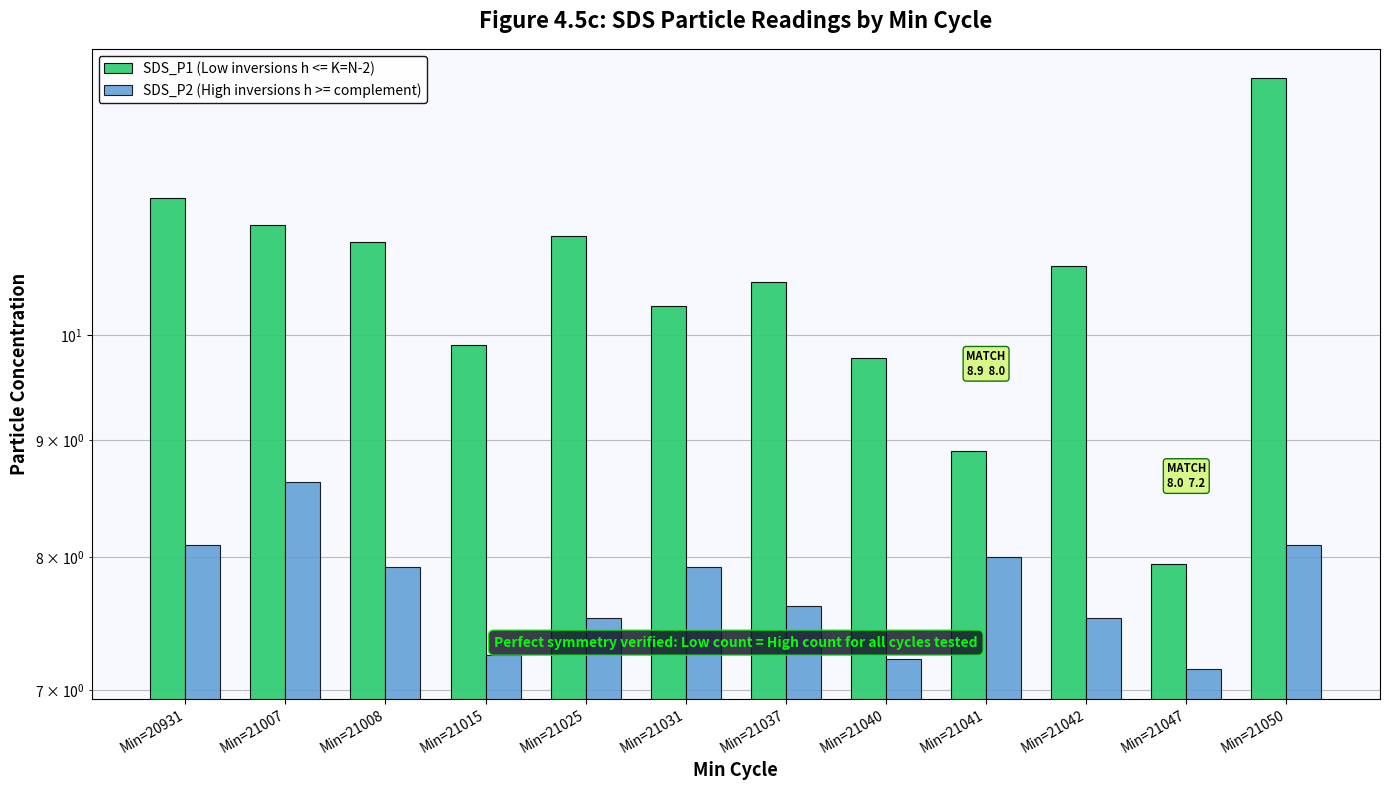

The SDS_P2 (High inversions h >= complement) series shows 8.6 at Min=21007. True or false?

True